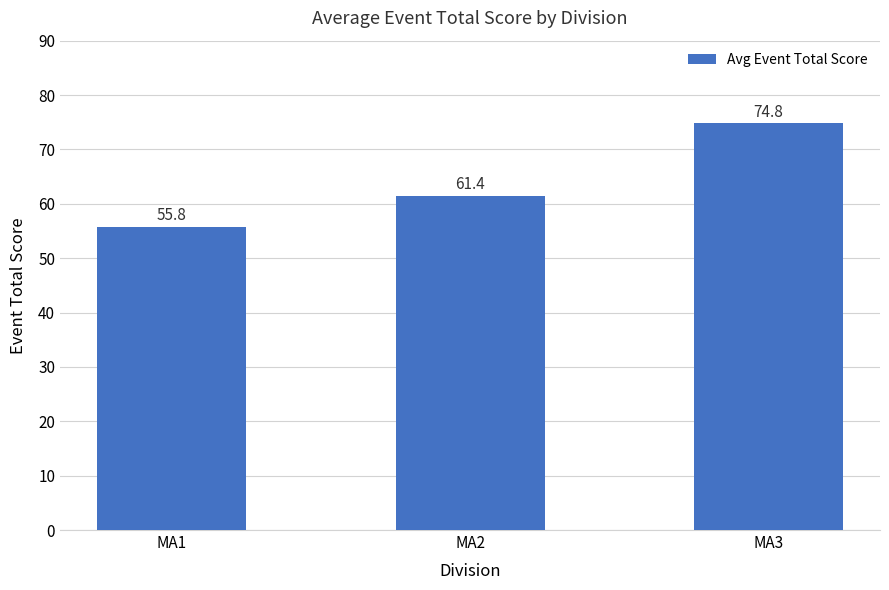

What is the average value?

64.0